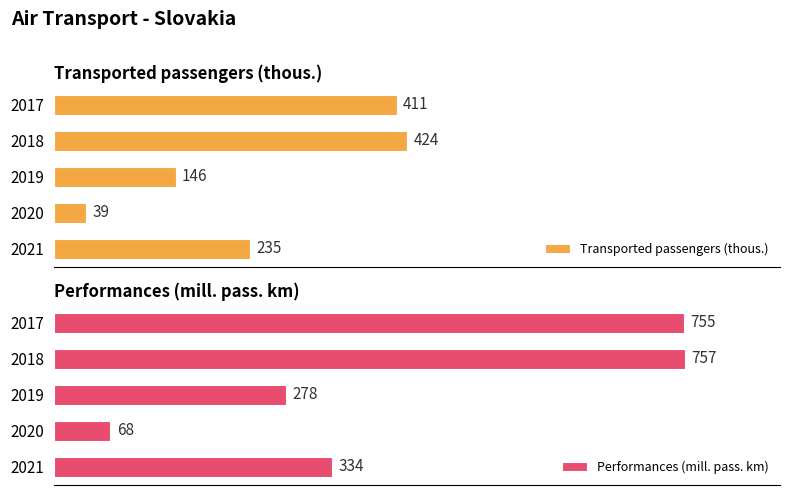

Rank the series by their average value, from highest to lowest.

Performances (mill. pass. km), Transported passengers (thous.)